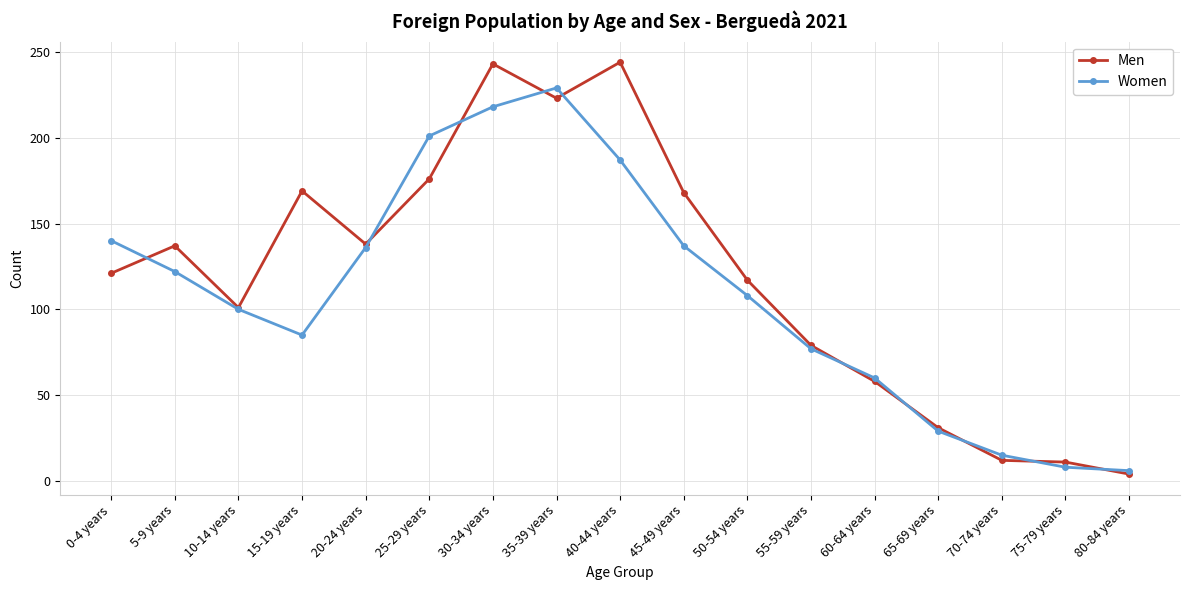

What is the minimum value for Women?

6